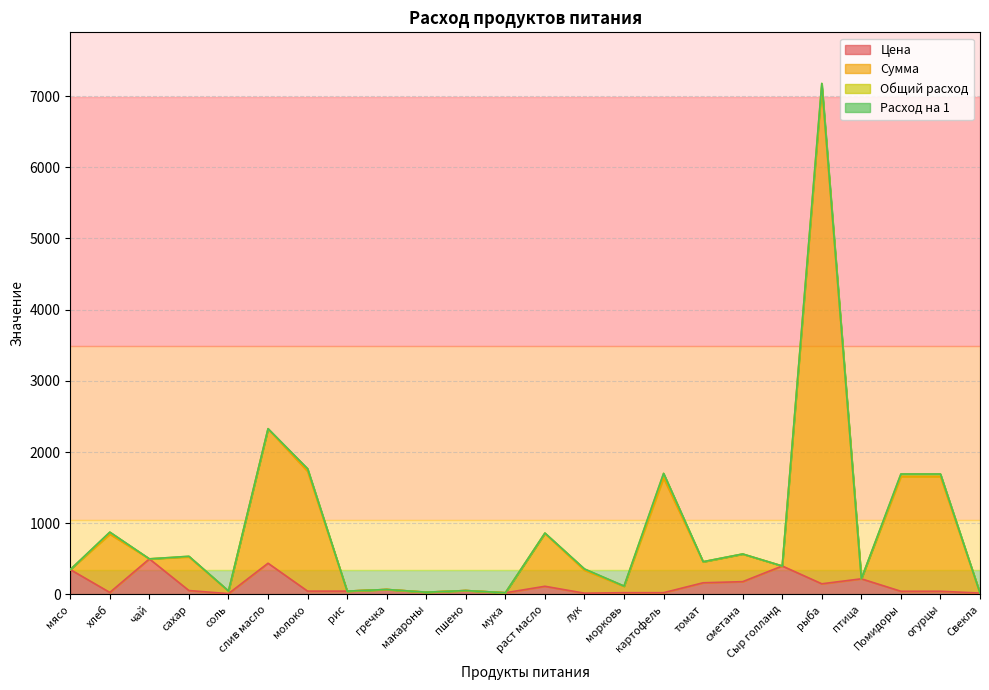

Between чай and Свекла, which is larger?

чай